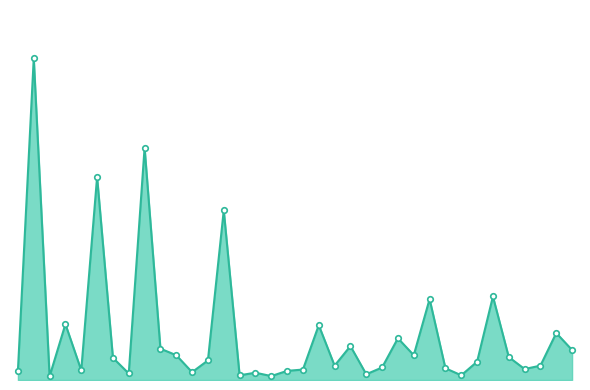

Where is the first local minimum?

2